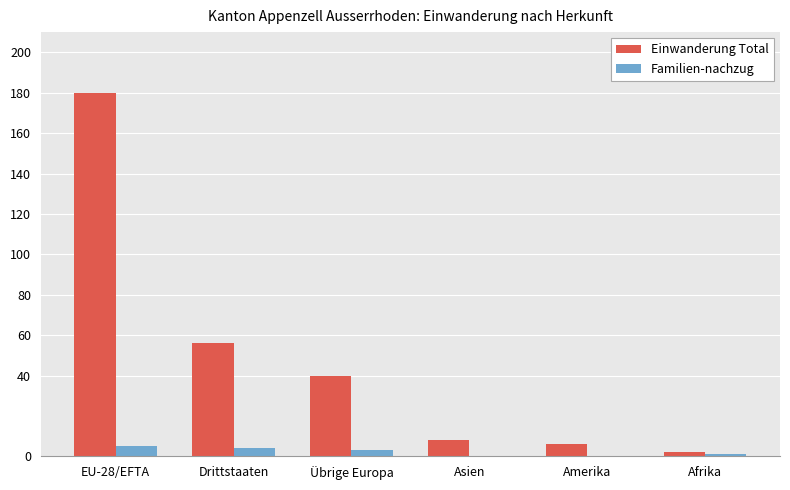

How many groups of bars are there?

6